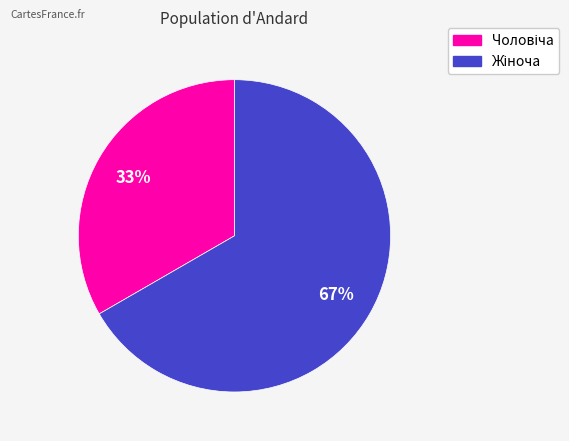

Does any single category account for the majority?

Yes